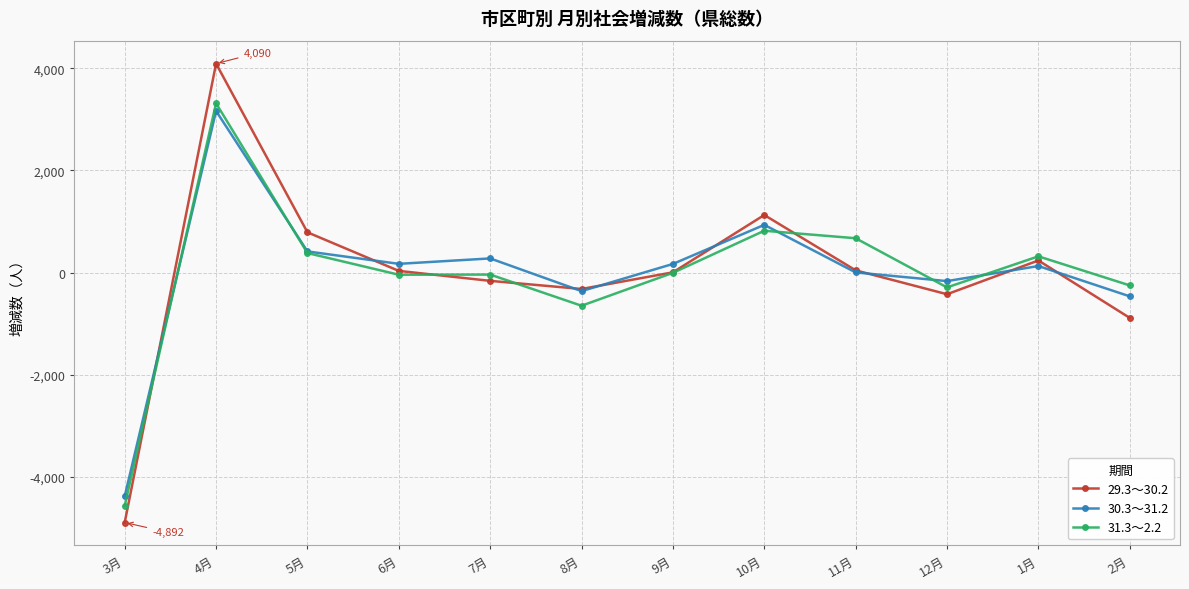

At which category does 29.3～30.2 reach its first local peak?

4月